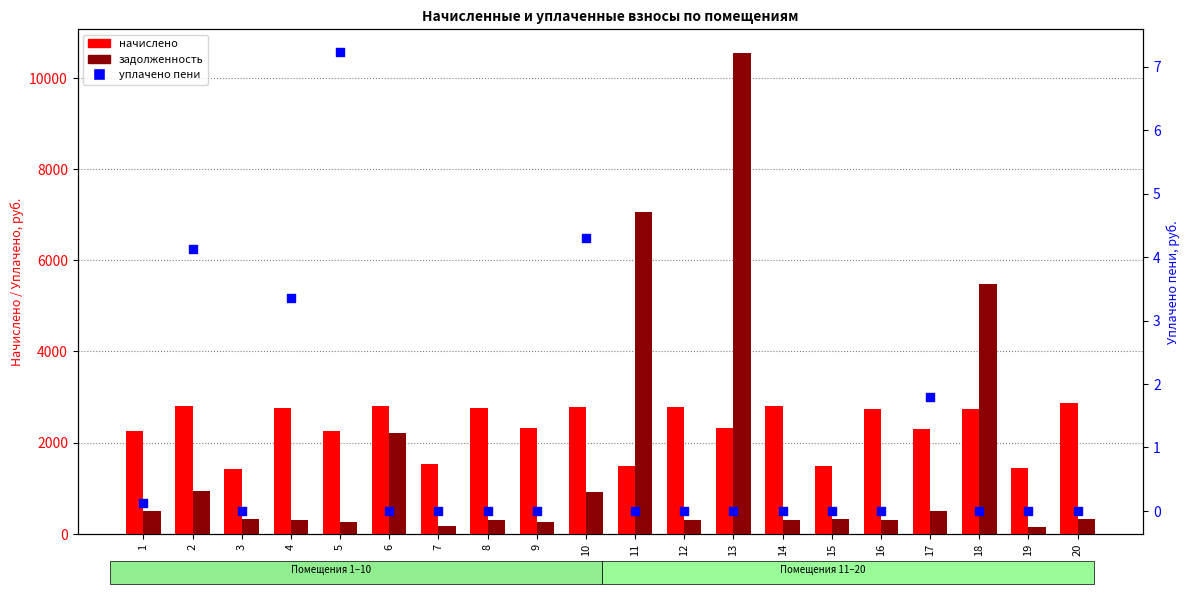

What are all the series names shown in the legend?

начислено, задолженность, уплачено пени